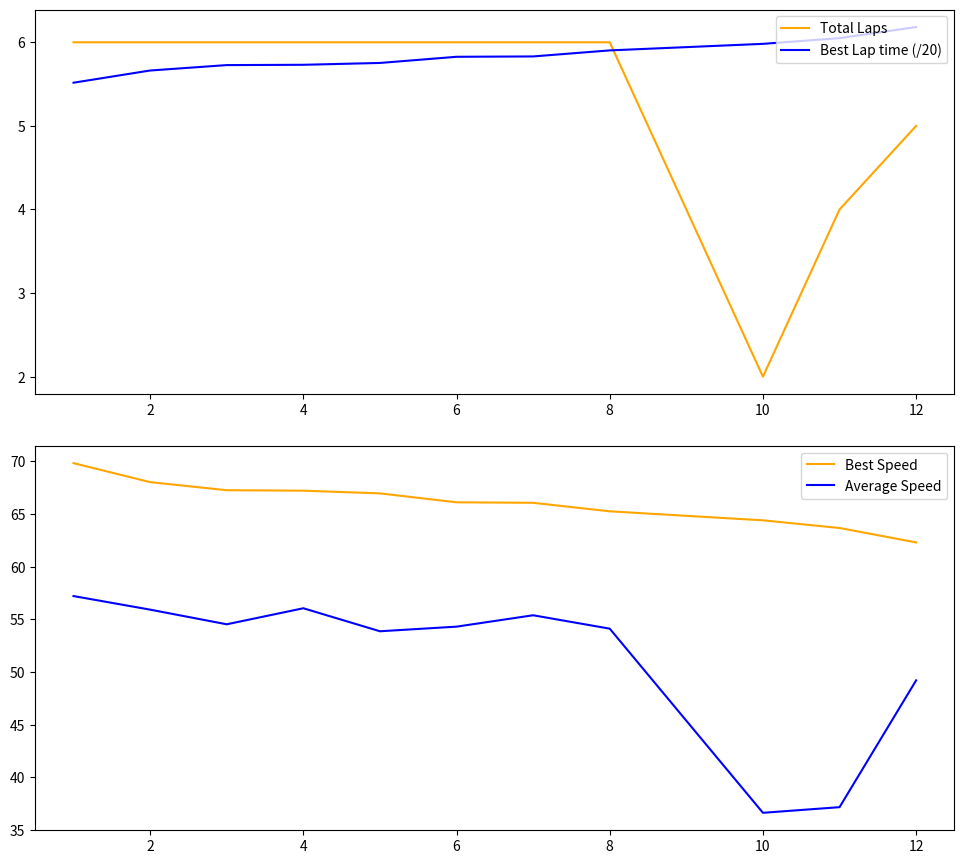

Which series has the largest range (max minus min)?

Average Speed